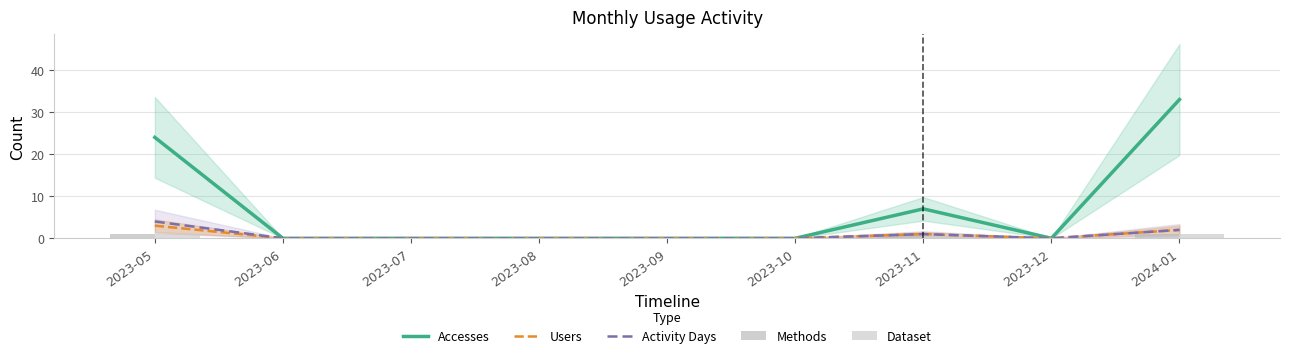

What is the difference between the maximum and minimum values in the Dataset series?

1